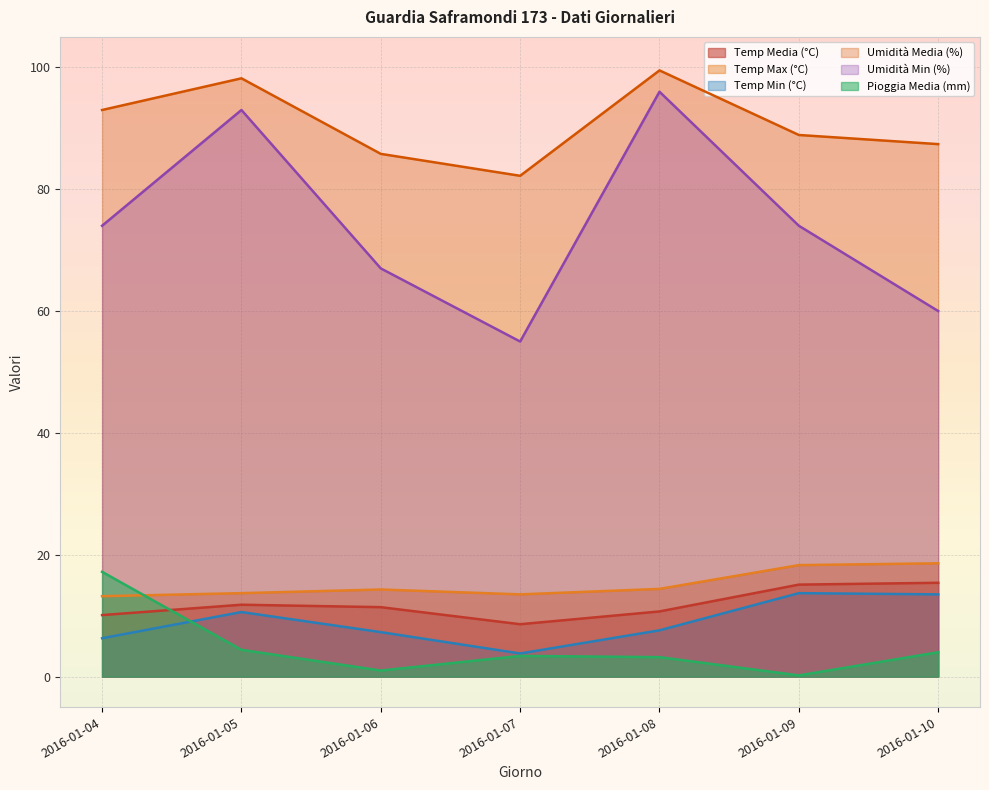

Reading right to left, extract all data points from this chart.

Temp Media (°C): 2016-01-10=15.4	2016-01-09=15.1	2016-01-08=10.7	2016-01-07=8.6	2016-01-06=11.4	2016-01-05=11.8	2016-01-04=10.1
Temp Max (°C): 2016-01-10=18.6	2016-01-09=18.3	2016-01-08=14.4	2016-01-07=13.5	2016-01-06=14.3	2016-01-05=13.7	2016-01-04=13.2
Temp Min (°C): 2016-01-10=13.5	2016-01-09=13.7	2016-01-08=7.6	2016-01-07=3.8	2016-01-06=7.3	2016-01-05=10.6	2016-01-04=6.3
Umidità Media (%): 2016-01-10=87.4	2016-01-09=88.9	2016-01-08=99.5	2016-01-07=82.2	2016-01-06=85.8	2016-01-05=98.2	2016-01-04=93.0
Umidità Min (%): 2016-01-10=60.0	2016-01-09=74.0	2016-01-08=96.0	2016-01-07=55.0	2016-01-06=67.0	2016-01-05=93.0	2016-01-04=74.0
Pioggia Media (mm): 2016-01-10=4.0	2016-01-09=0.2	2016-01-08=3.2	2016-01-07=3.4	2016-01-06=1.0	2016-01-05=4.4	2016-01-04=17.2